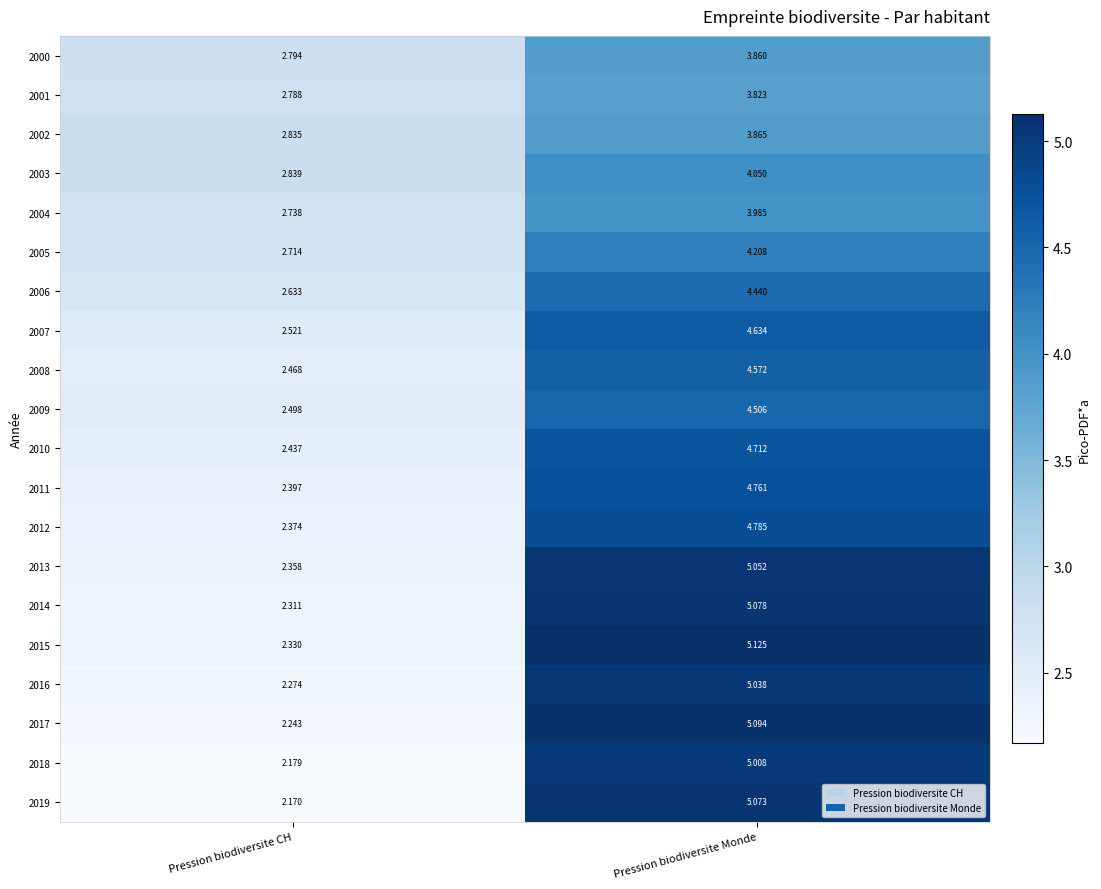

Which series has the widest spread of values?

2019